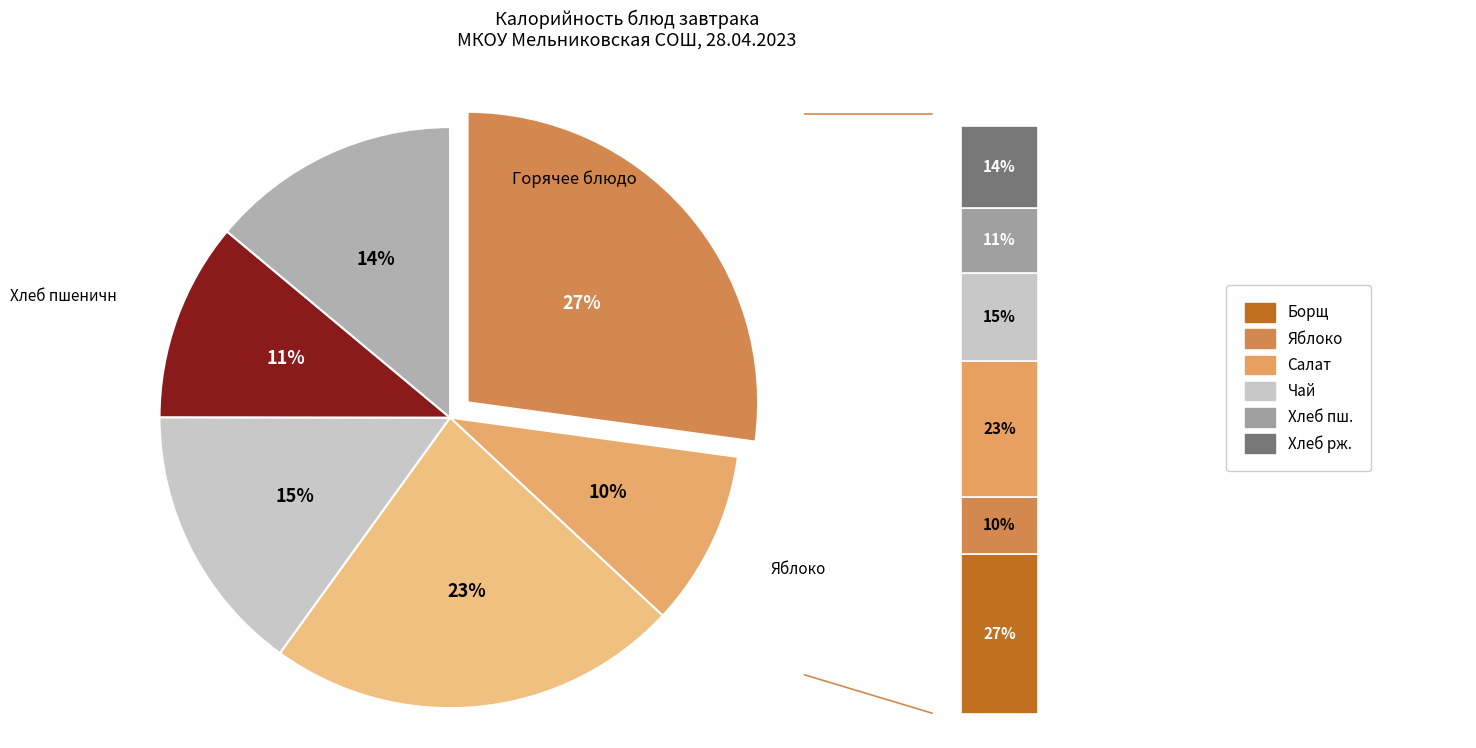

What is the change in value from Борщ с фасолью и сметаной to Салат Степной?

-16.9